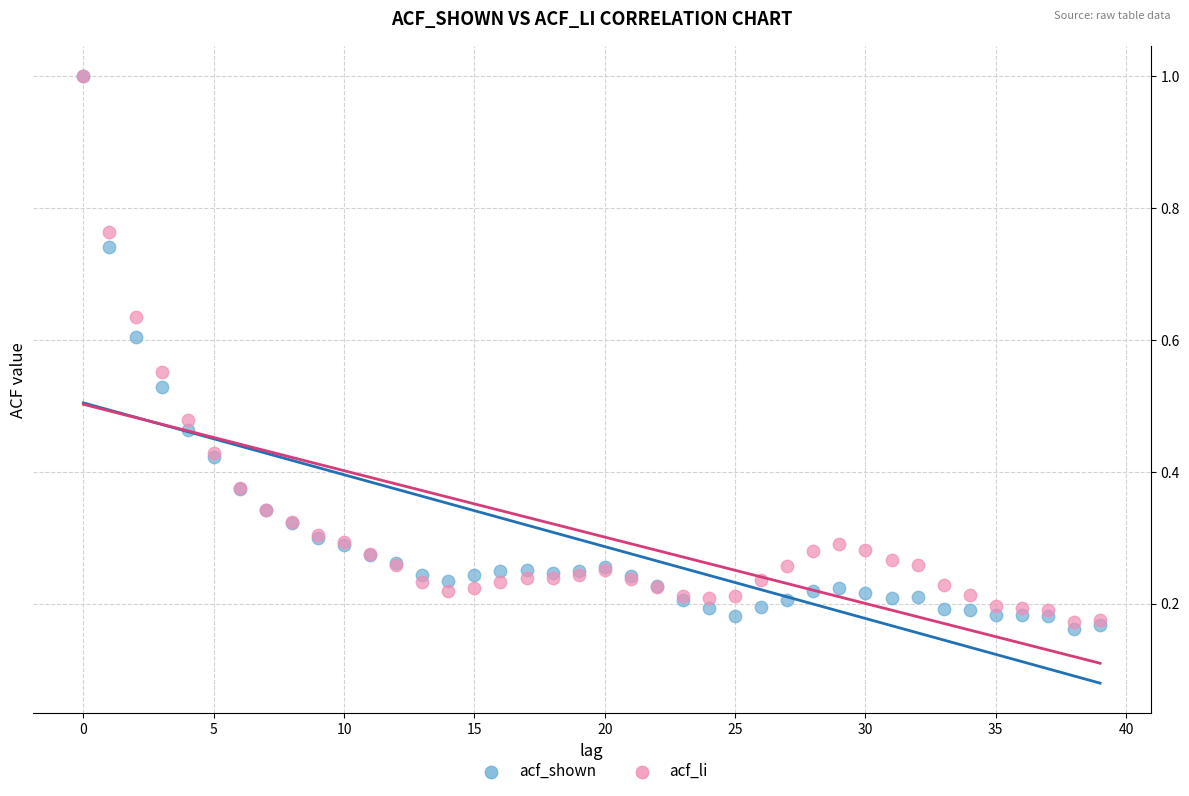

What are all the series names shown in the legend?

acf_shown, acf_li